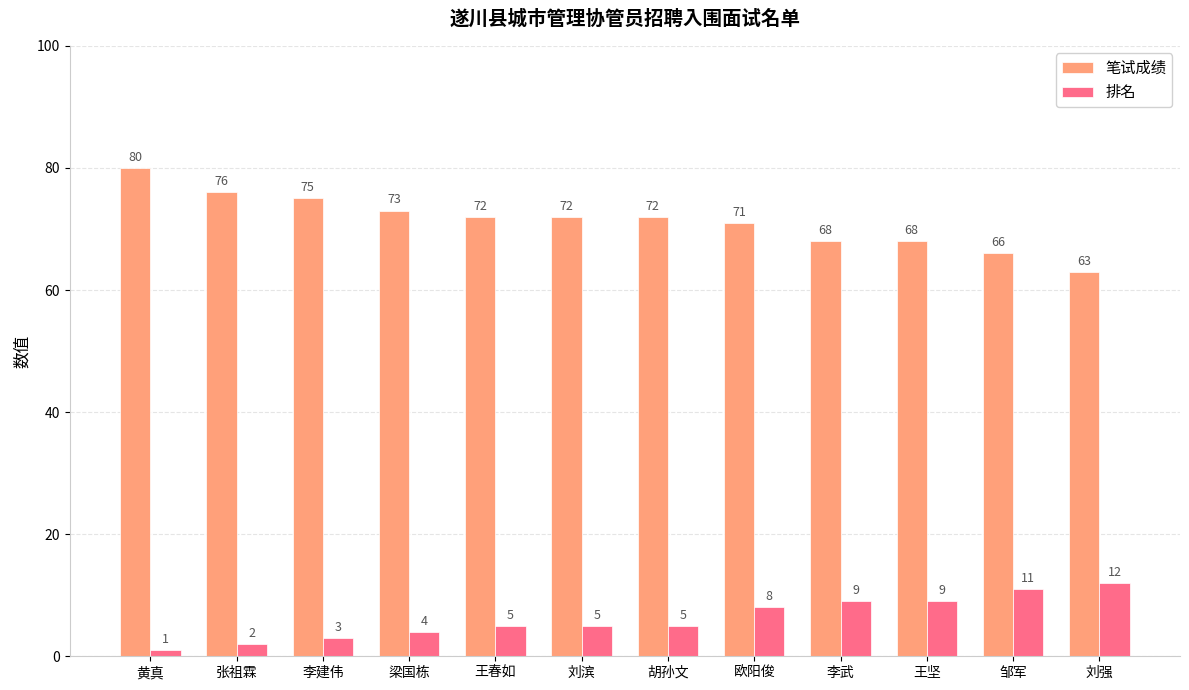

How many bars are there in total?

24